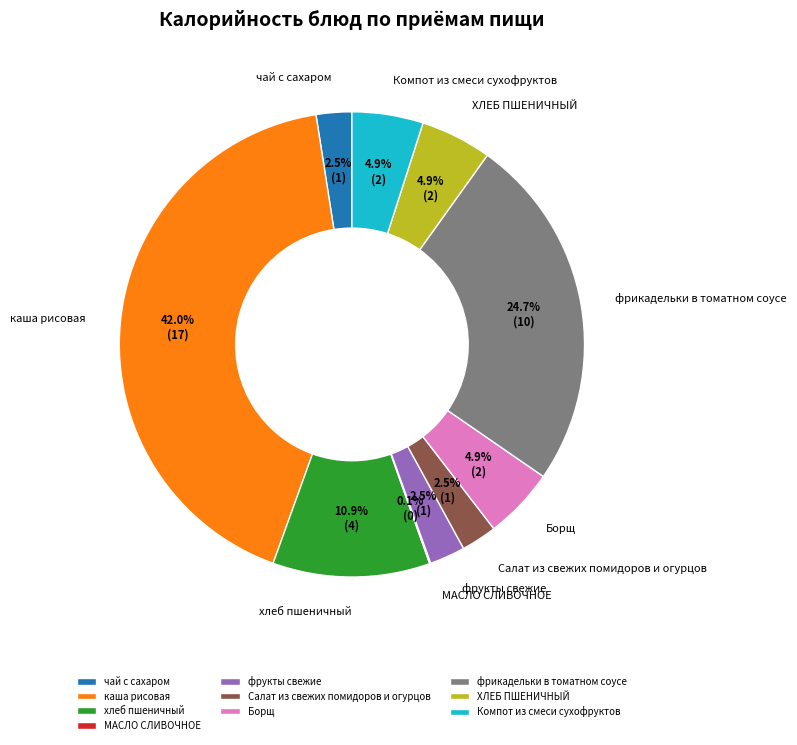

What is the largest slice in the pie chart?

каша рисовая